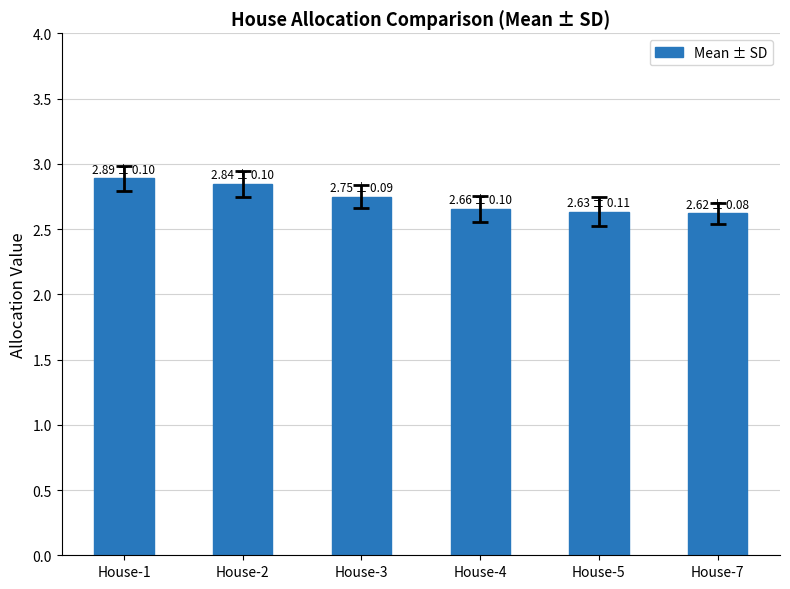

What is the change in value from House-1 to House-3?

-0.1